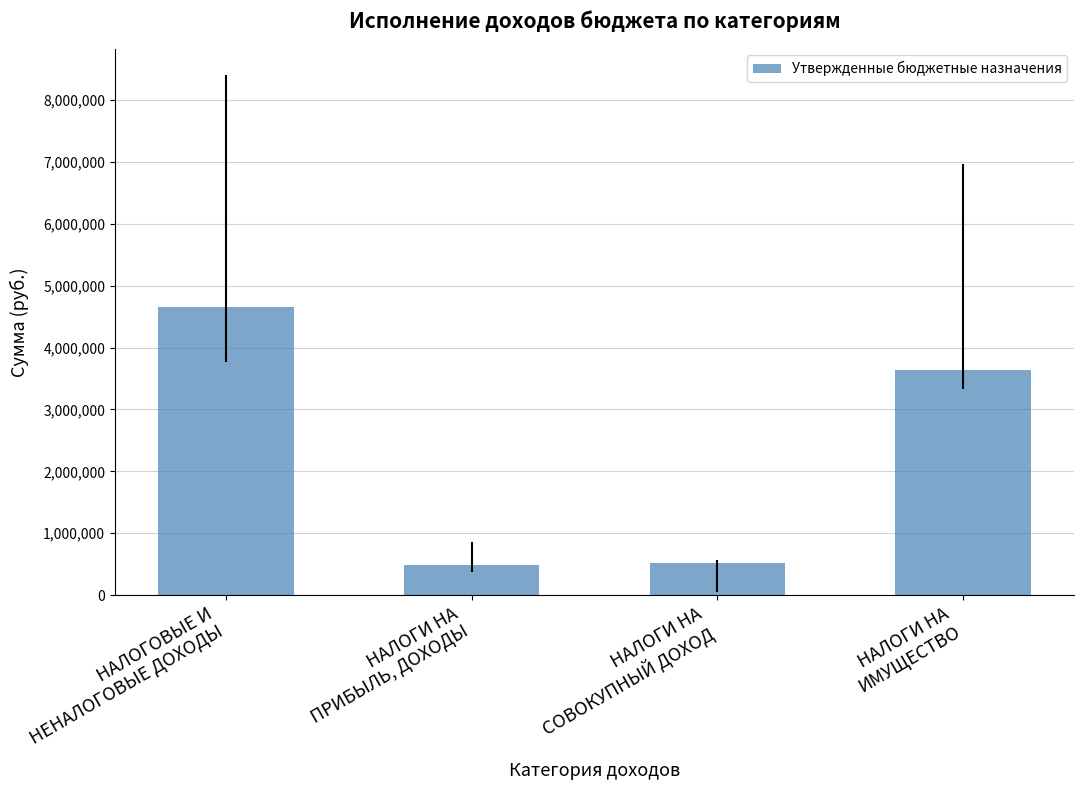

How many data points are less than 3639300?

2